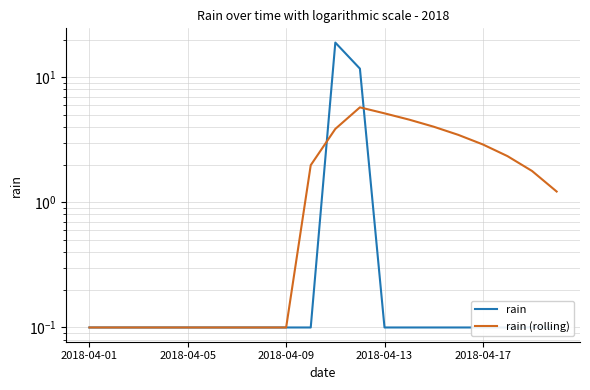

Is the value of rain at 2018-04-17 greater than the value of rain (rolling) at 7?

No